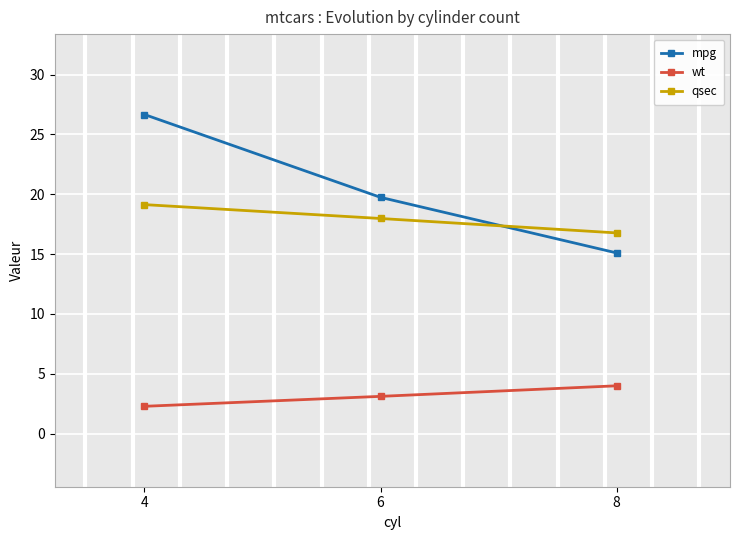

What is the difference between the qsec values at 6 and 8?

1.2